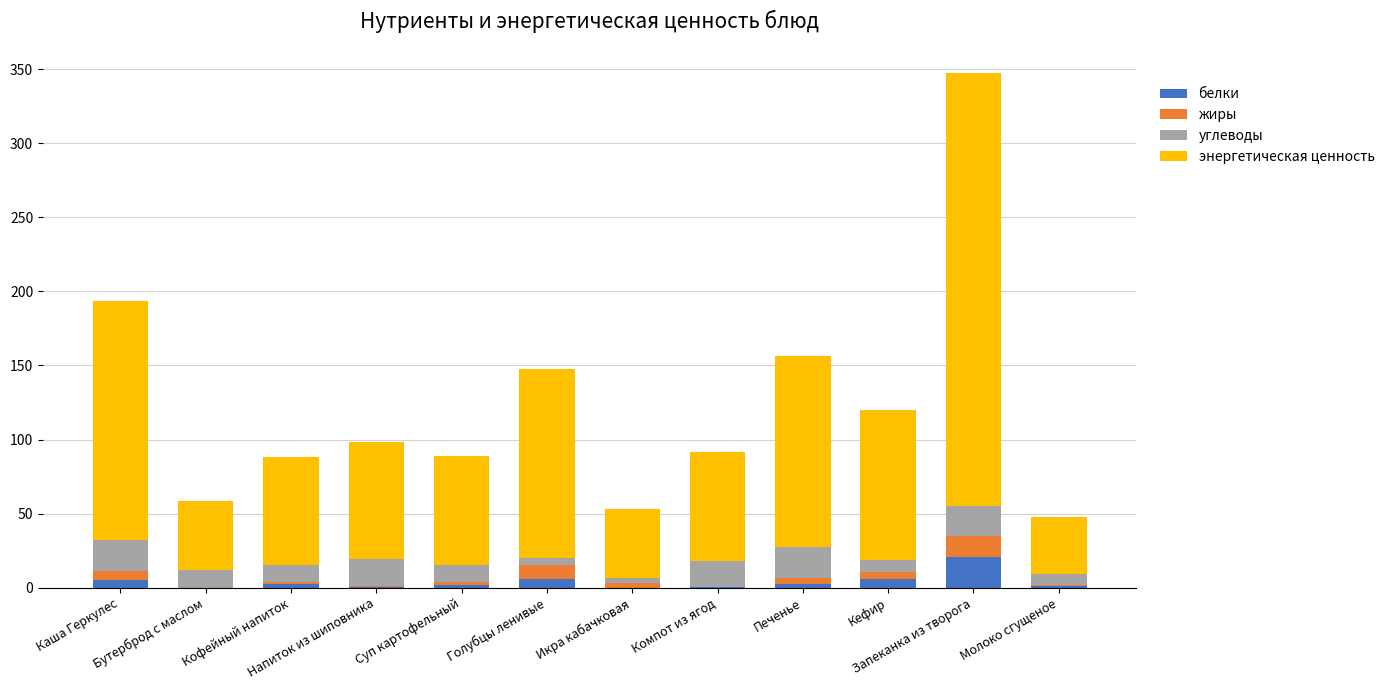

What is the maximum value for белки?

20.7